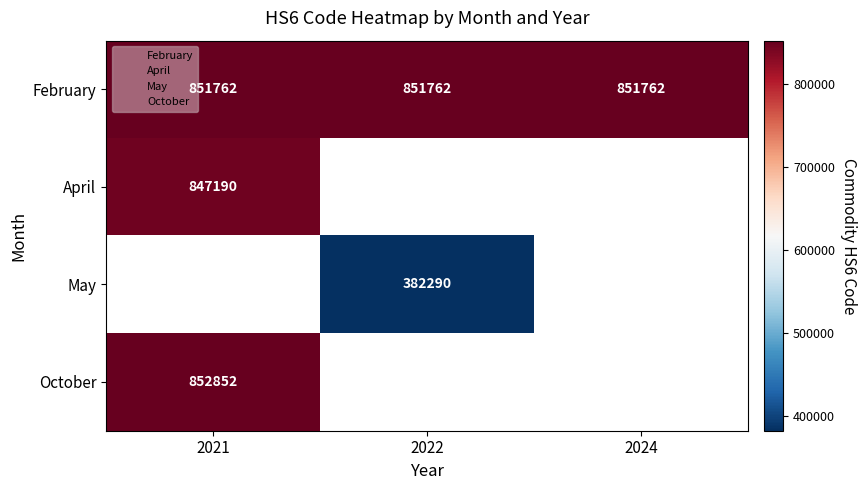

How many series are shown in this chart?

4